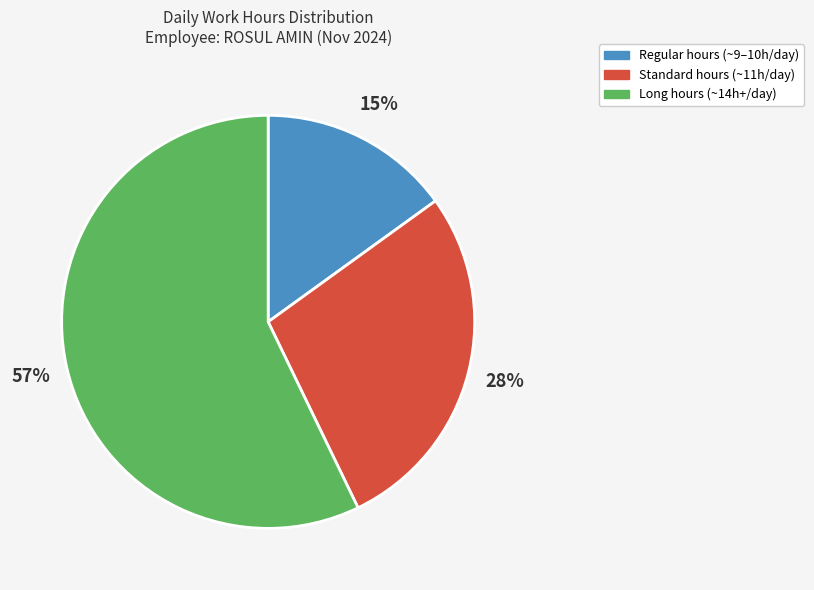

To the nearest percent, what is the average slice percentage?

33%